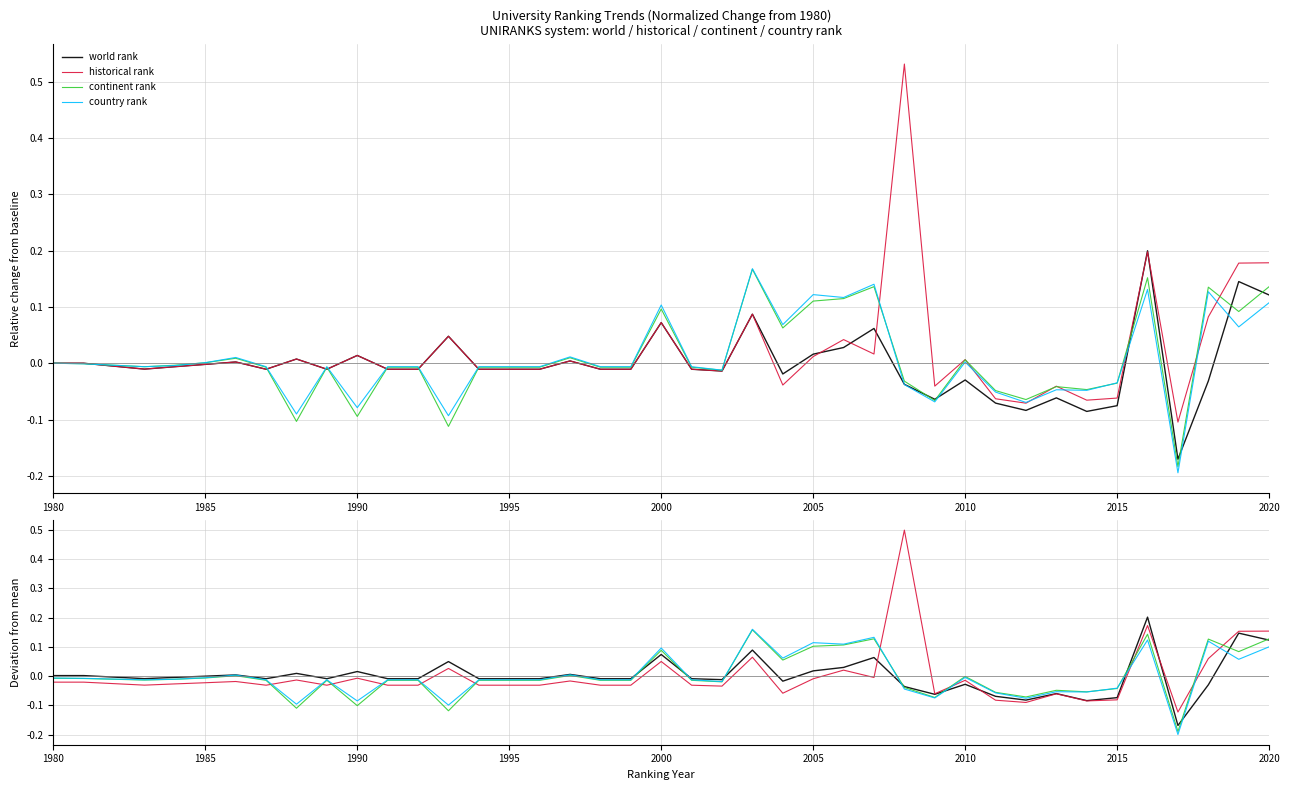

True or false: world rank and country rank cross at least once.

True